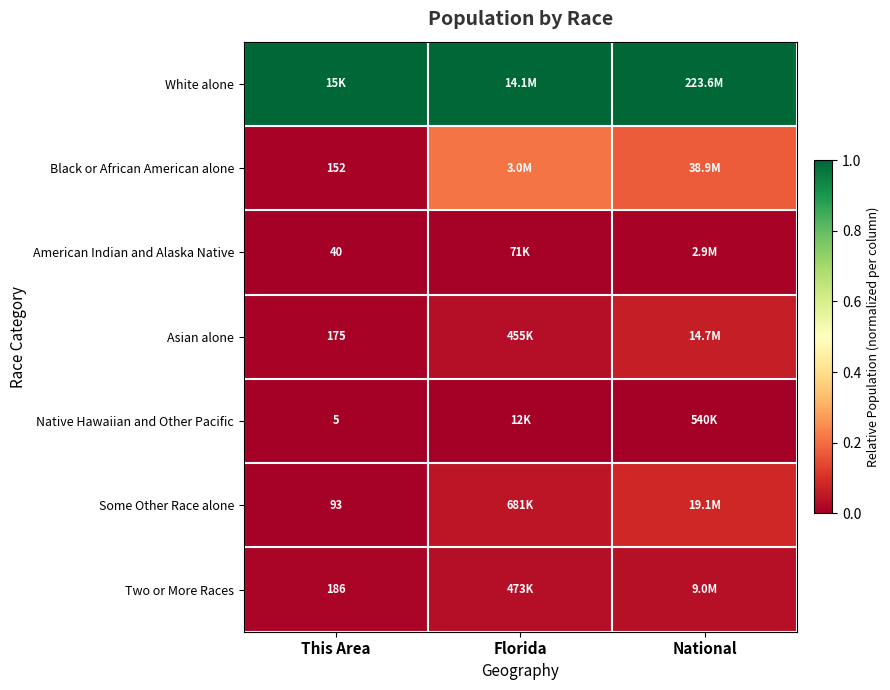

Which series has the largest total across all categories?

White alone